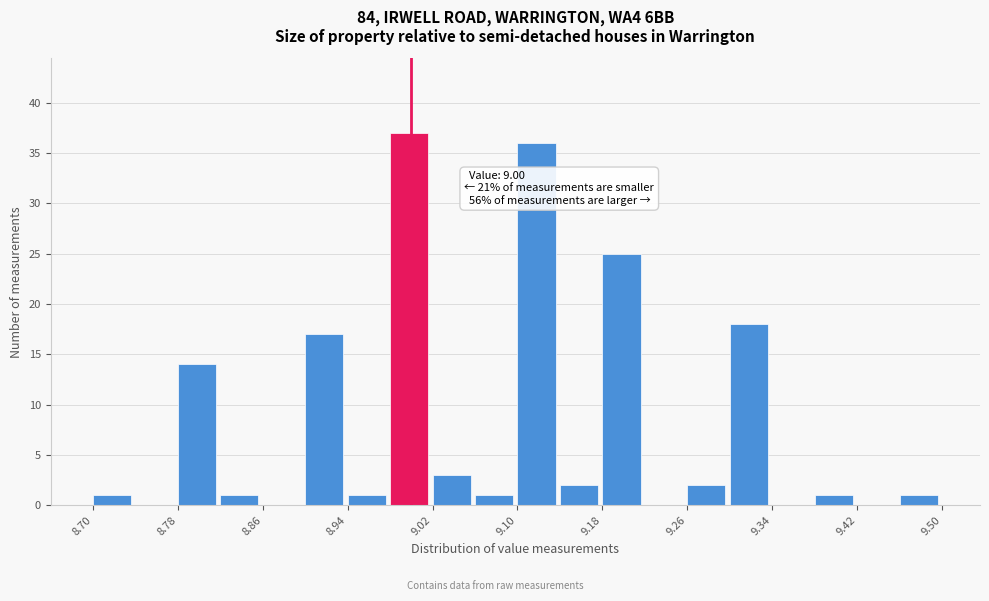

Which range on the x-axis has the tallest bar?

8.98 to 9.02